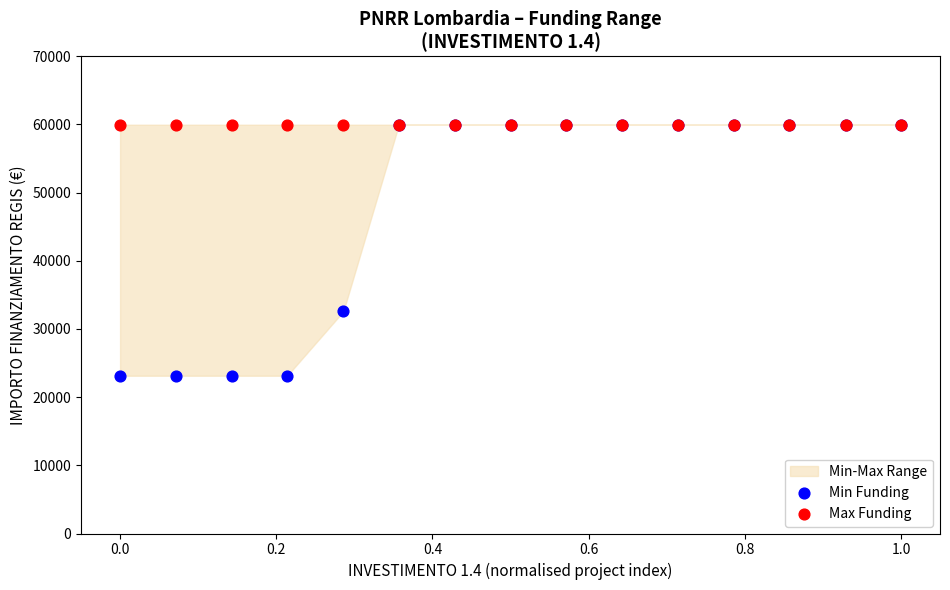

Which series reaches the minimum Y coordinate?

Min Funding